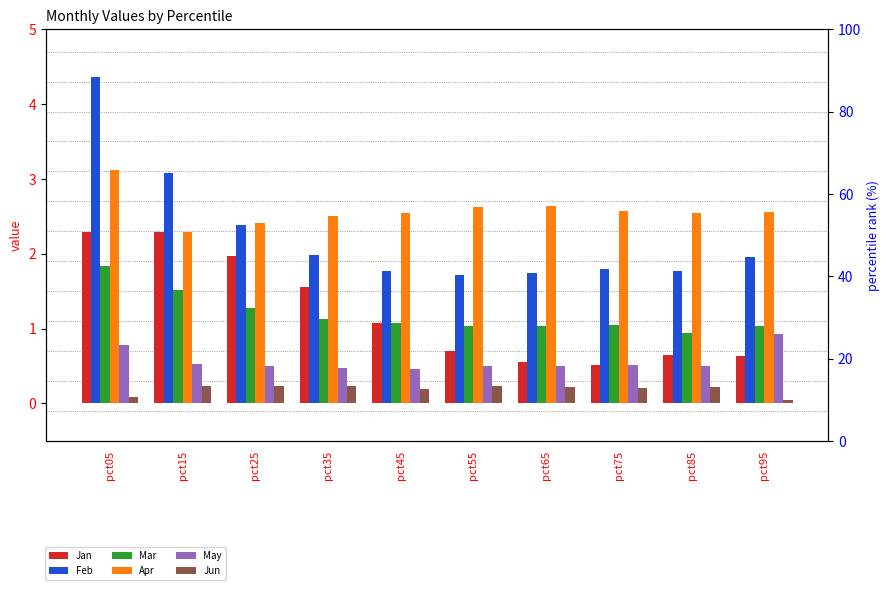

What is the spread (max minus min) of values at pct15?

2.8